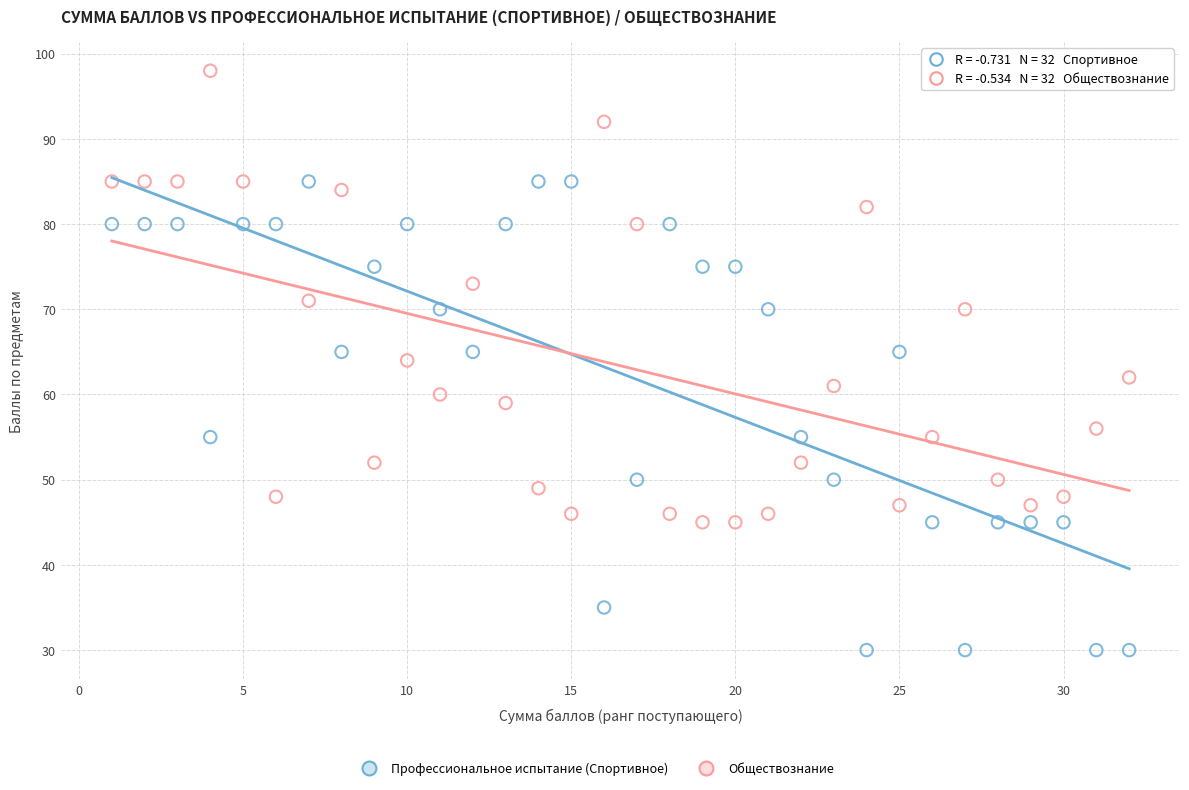

In the Профессиональное испытание (Спортивное) series, what Y value is closest to 57?

55